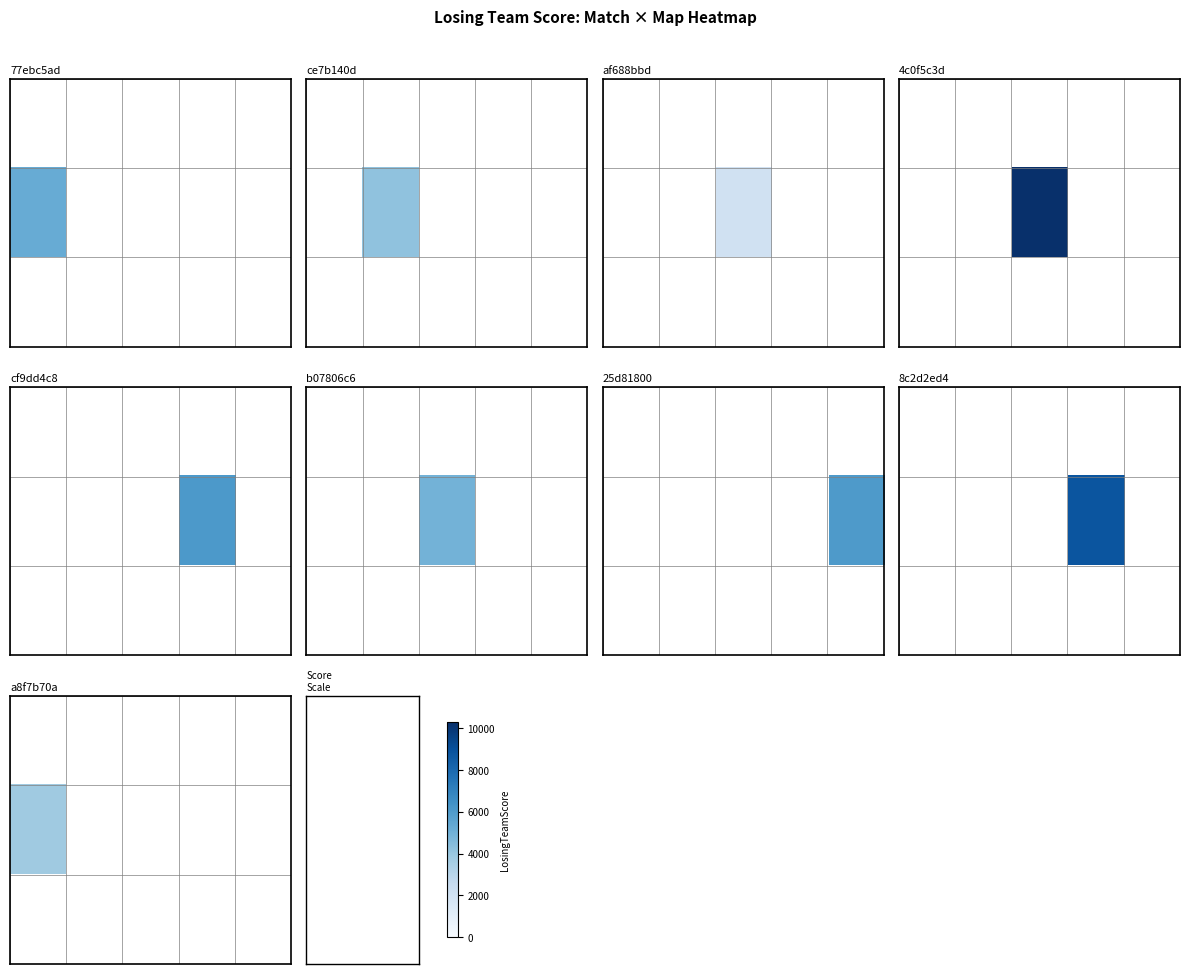

Count the number of data series in this chart.

3